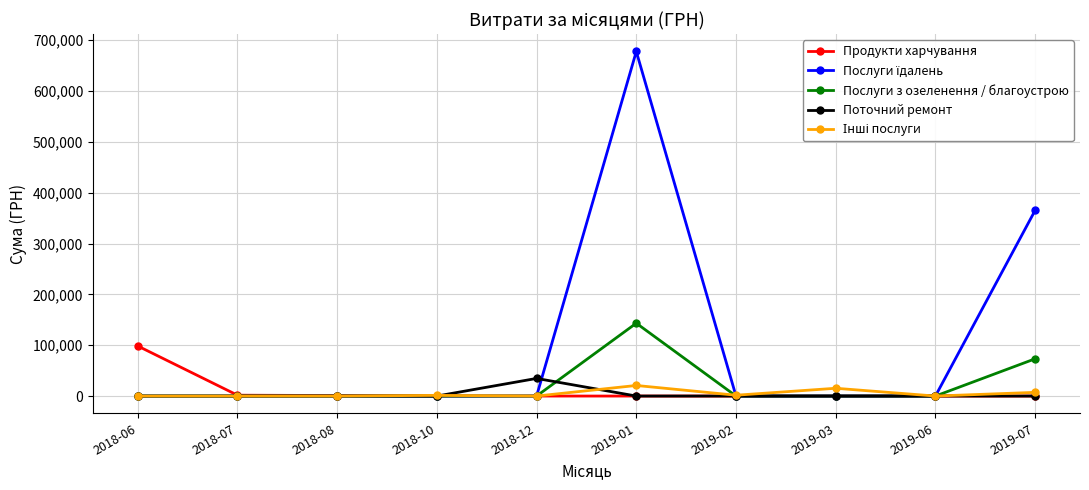

Which series changed the most between 2018-06 and 2019-03?

Продукти харчування